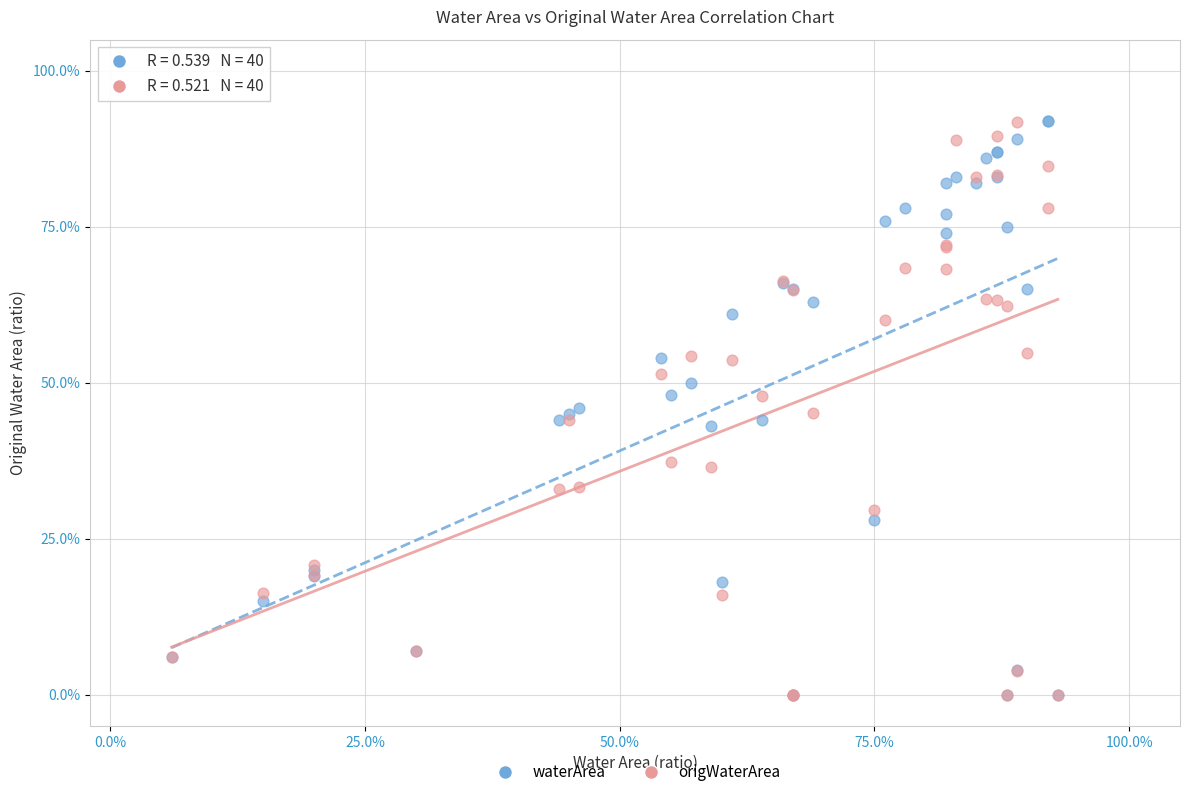

What are all the series names shown in the legend?

waterArea, origWaterArea